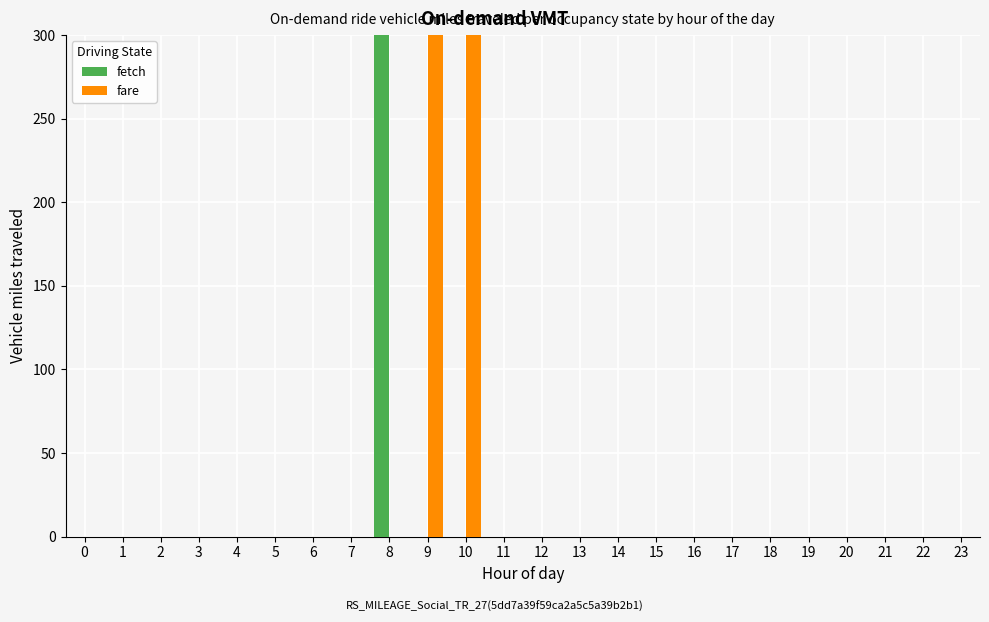

The value of fare at 20 is -169. True or false?

False